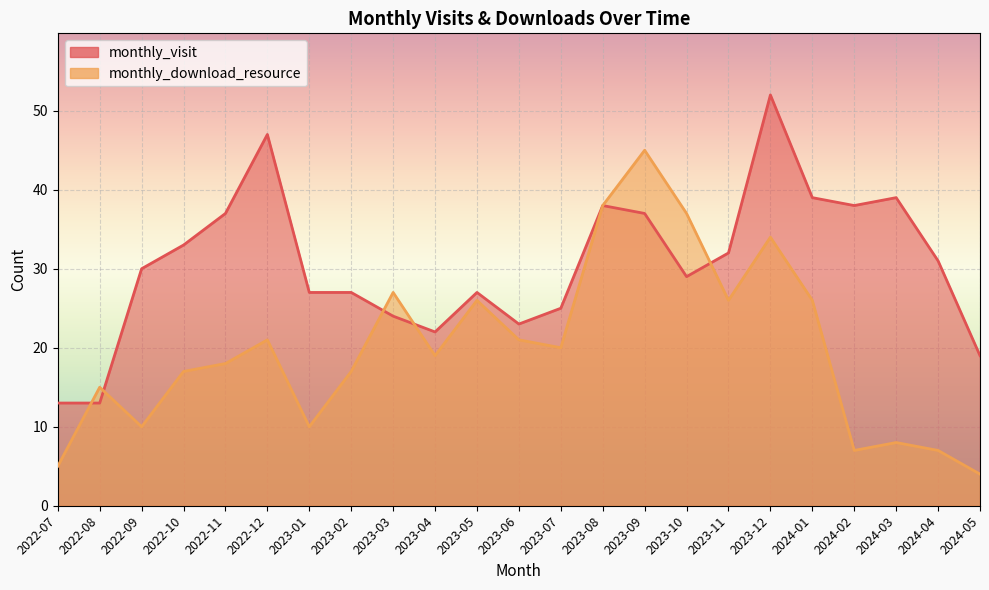

Where does the monthly_visit series first go above 30?

2022-10